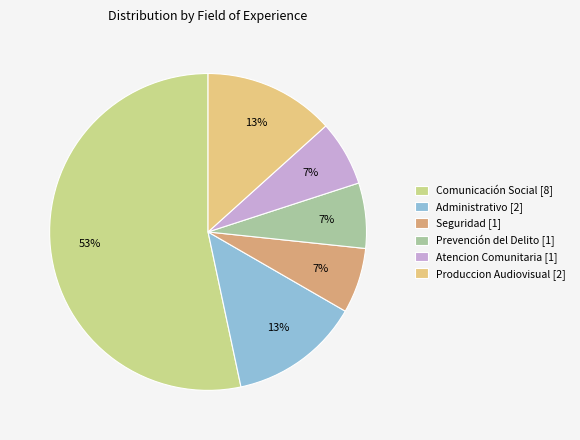

Does Comunicación Social represent more than half of the total?

Yes